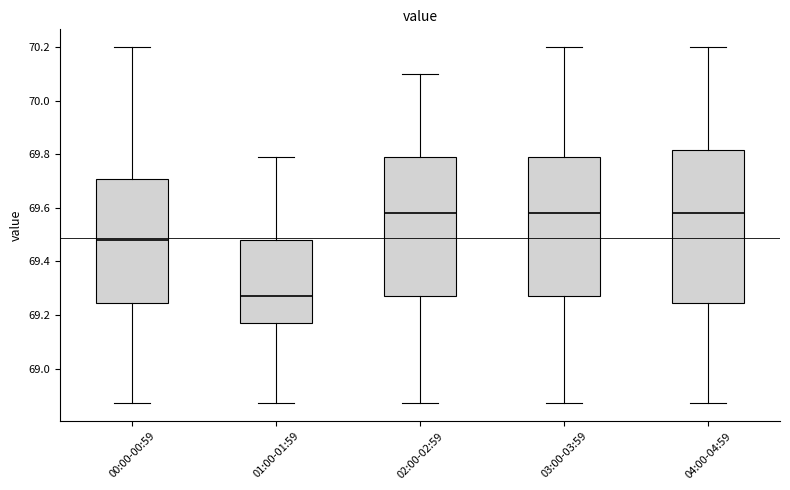

Reading left to right, read every box against the y-axis: the position of its median line, the range the box covers, and the ends of its whiskers. The values are not printed on the chart, so give them approximately, as read against the axis.

00:00-00:59: median 69.48, box 69.24 to 69.70, whiskers 68.88 to 70.20
01:00-01:59: median 69.28, box 69.18 to 69.48, whiskers 68.88 to 69.80
02:00-02:59: median 69.58, box 69.28 to 69.80, whiskers 68.88 to 70.10
03:00-03:59: median 69.58, box 69.28 to 69.80, whiskers 68.88 to 70.20
04:00-04:59: median 69.58, box 69.24 to 69.82, whiskers 68.88 to 70.20